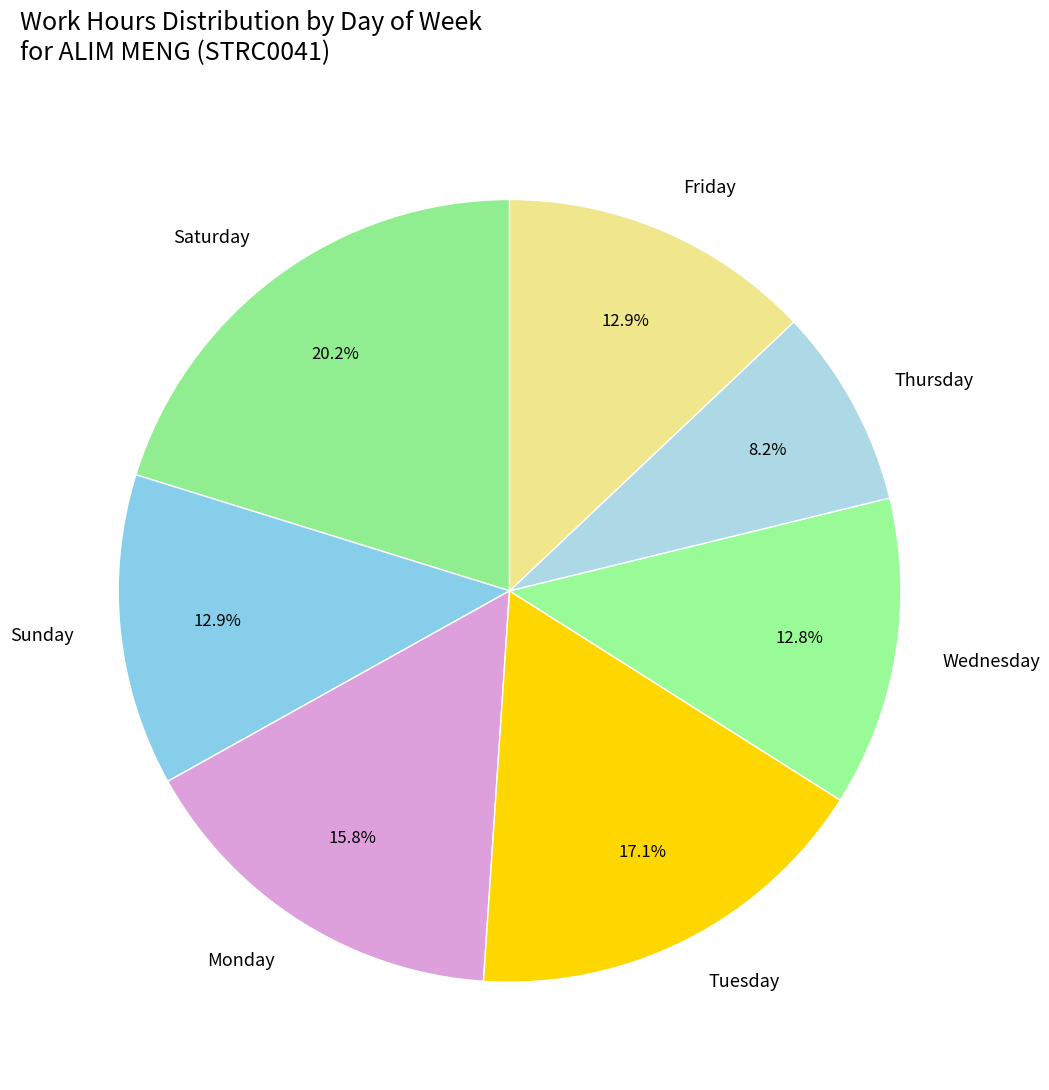

How many segments does this pie chart have?

7